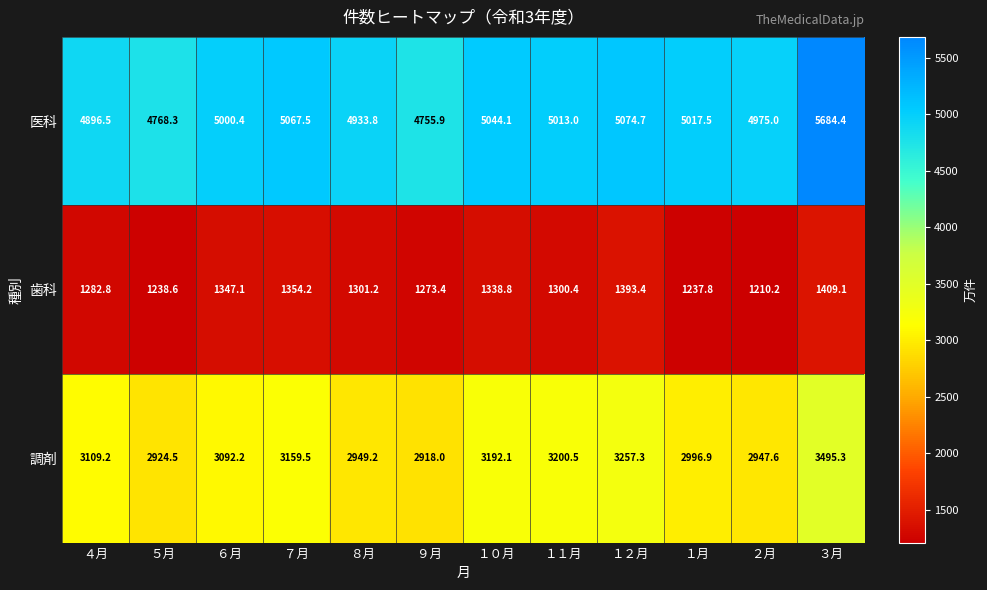

Which series has the largest total across all categories?

医科